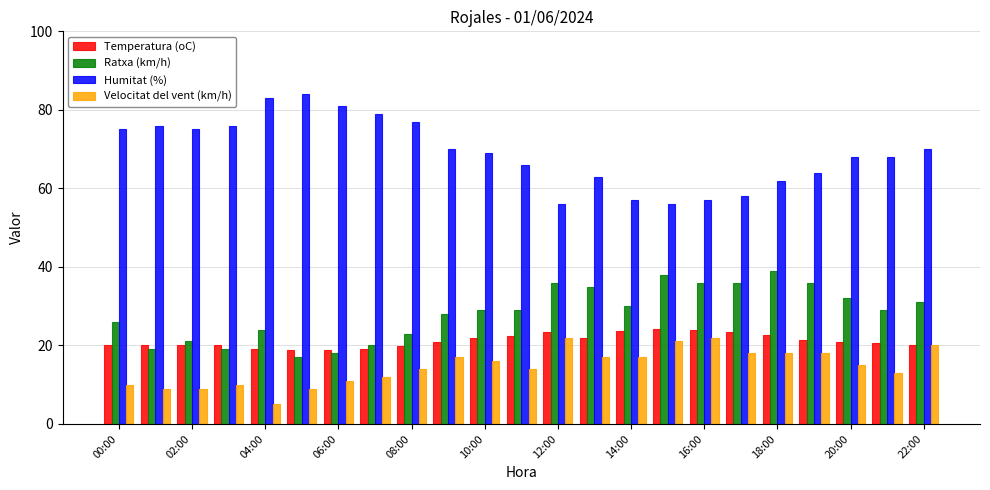

How many series are shown in this chart?

4